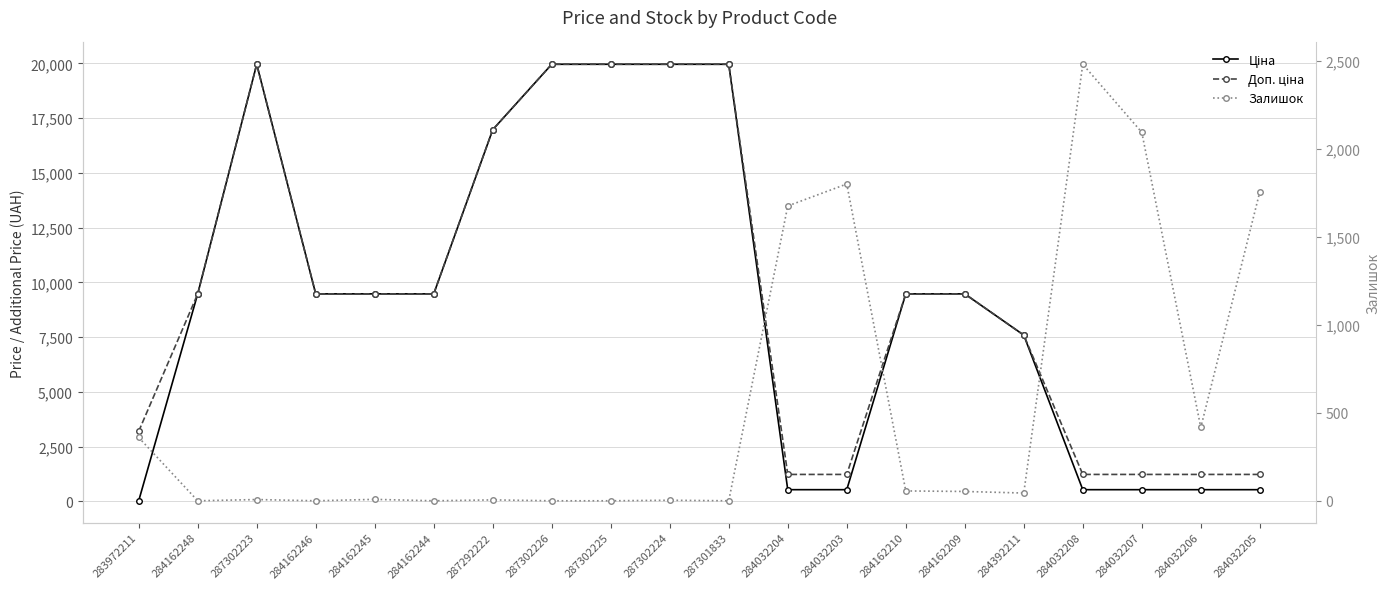

True or false: Ціна and Доп. ціна intersect in this chart.

False